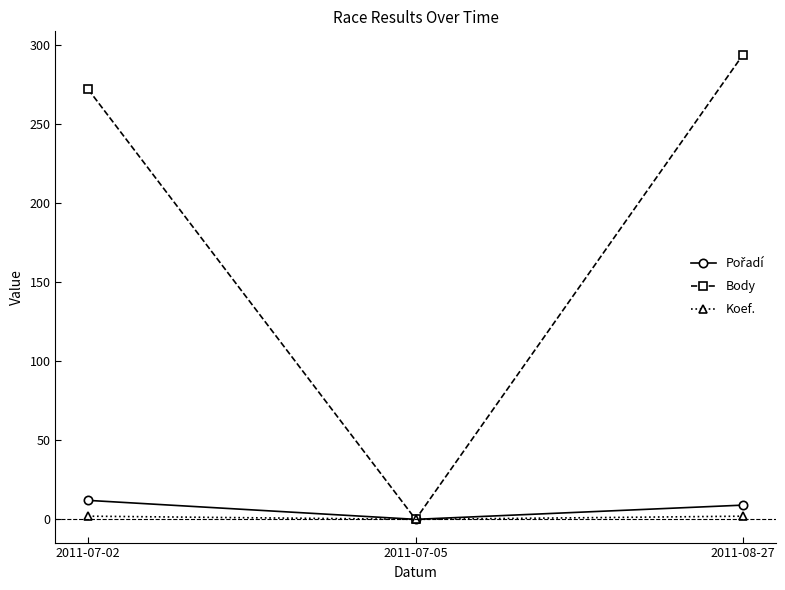

Which category has the lowest value in the Body series?

2011-07-05